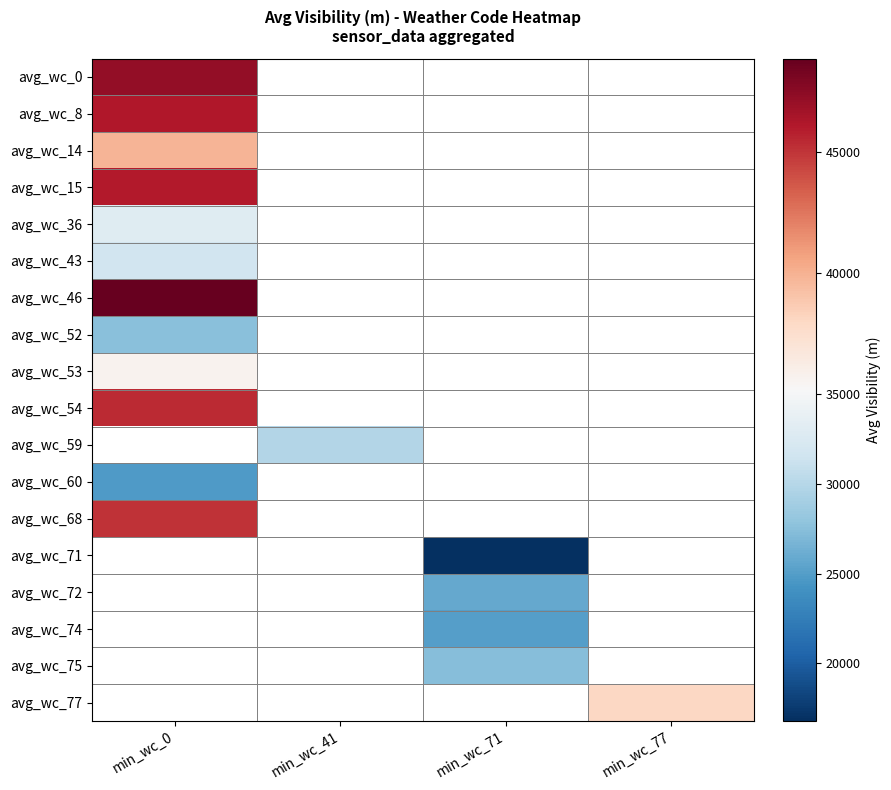

Where does the avg_wc_72 series first go above 25773?

min_wc_71